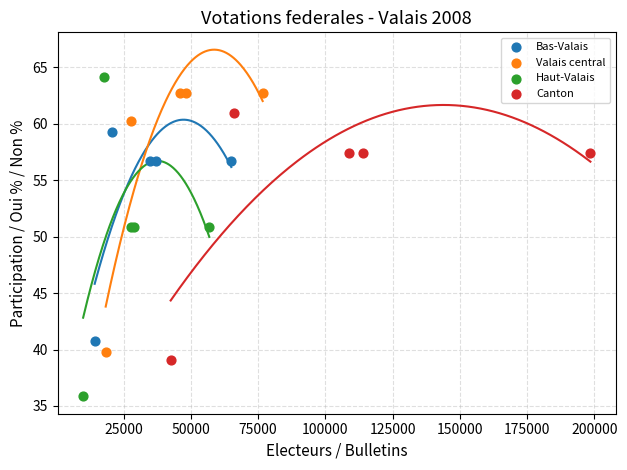

Which series has the largest Y range (max minus min)?

Haut-Valais